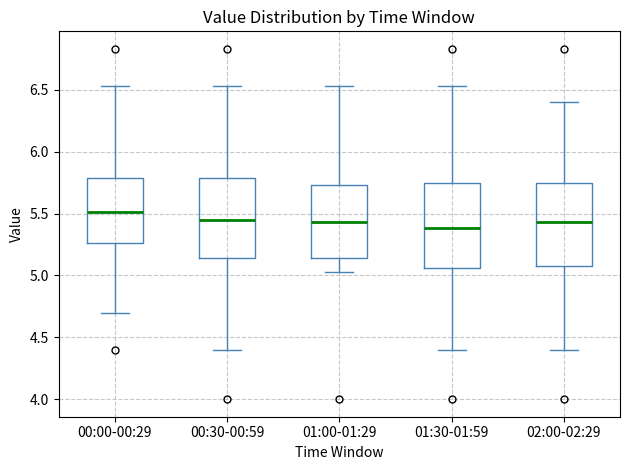

Reading left to right, transcribe this box plot: for each box, give where its median line is, the range the box spans, and where its two whiskers end, as read against the y-axis. The values are not printed on the chart, so give them approximately, as read against the axis.

00:00-00:29: median 5.50, box 5.25 to 5.80, whiskers 4.70 to 6.55
00:30-00:59: median 5.45, box 5.15 to 5.80, whiskers 4.40 to 6.55
01:00-01:29: median 5.45, box 5.15 to 5.75, whiskers 5.05 to 6.55
01:30-01:59: median 5.40, box 5.05 to 5.75, whiskers 4.40 to 6.55
02:00-02:29: median 5.45, box 5.10 to 5.75, whiskers 4.40 to 6.40